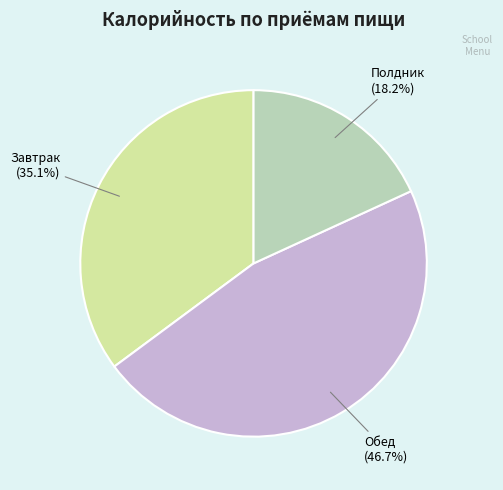

To the nearest percent, what portion does Обед represent?

47%